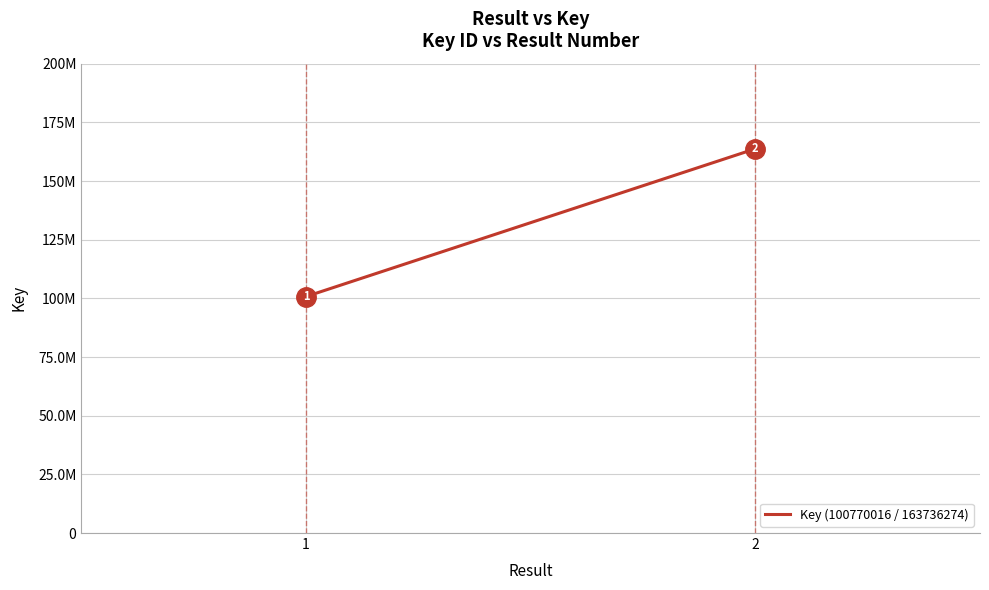

The value at 1 is 100770016. True or false?

True